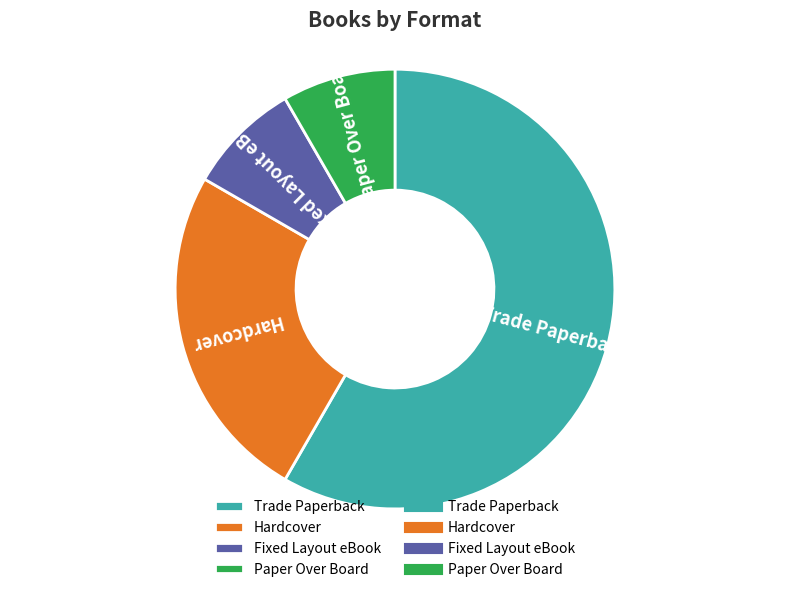

Which has a higher value, Fixed Layout eBook or Hardcover?

Hardcover